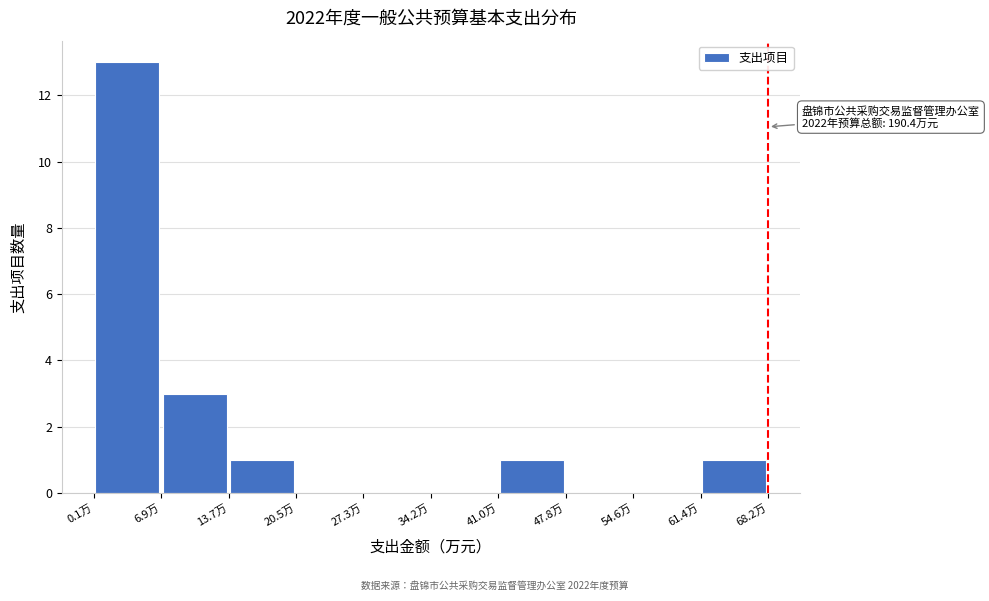

Over which range of the x-axis is the bar tallest?

0 to 7